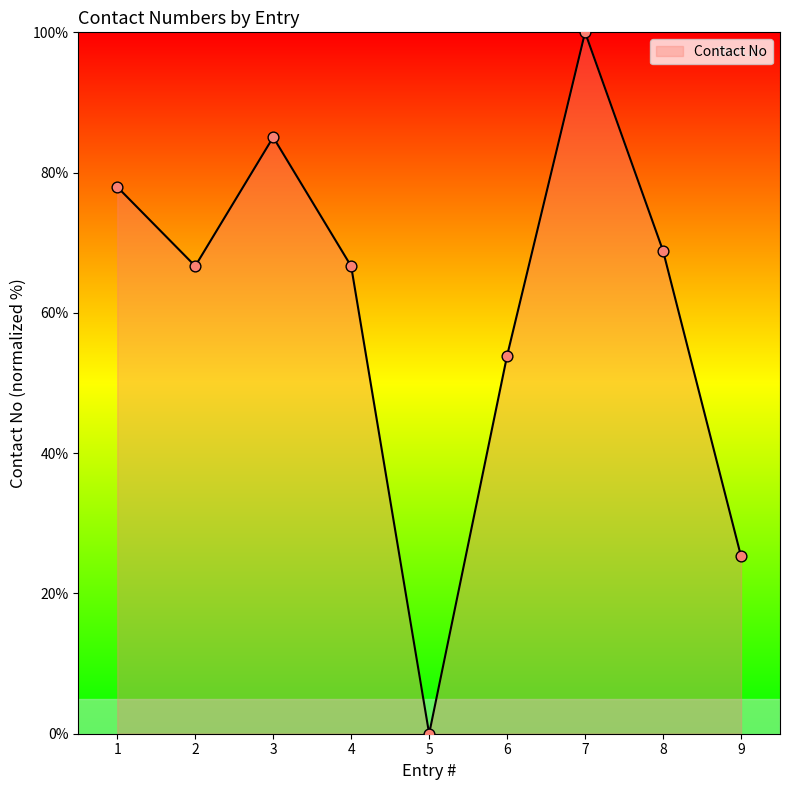

Approximately how many times larger is the value at 3 compared to 9?

3.4